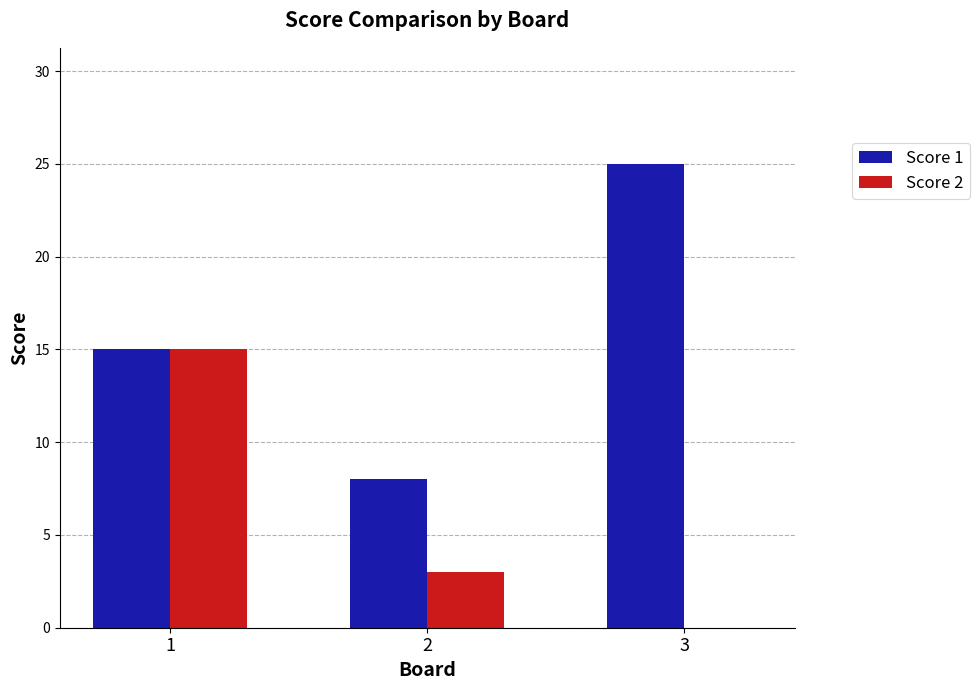

Reading left to right, transcribe all the data shown in this chart.

Score 1: 1=15	2=8	3=25
Score 2: 1=15	2=3	3=0